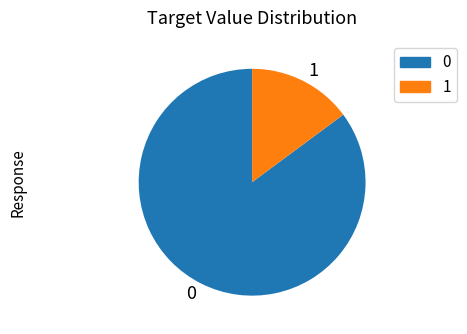

Is there a majority slice in this chart?

Yes